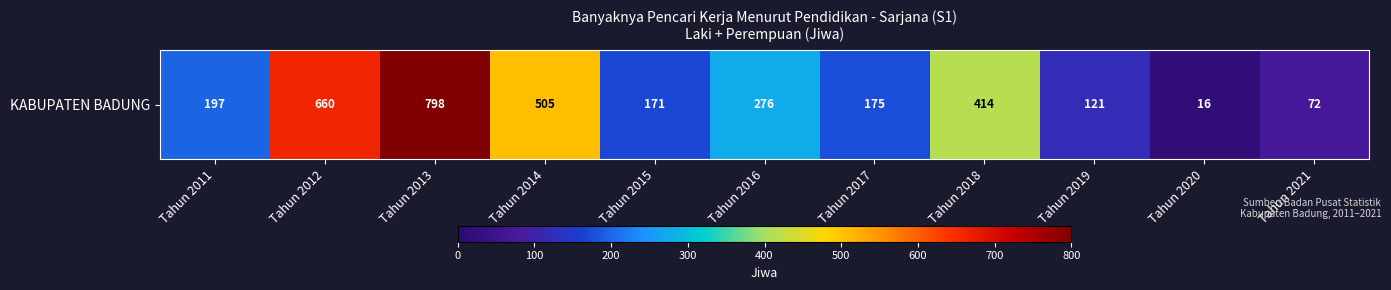

Reading left to right, list all the values displayed in this chart.

Tahun 2011=197	Tahun 2012=660	Tahun 2013=798	Tahun 2014=505	Tahun 2015=171	Tahun 2016=276	Tahun 2017=175	Tahun 2018=414	Tahun 2019=121	Tahun 2020=16	Tahun 2021=72